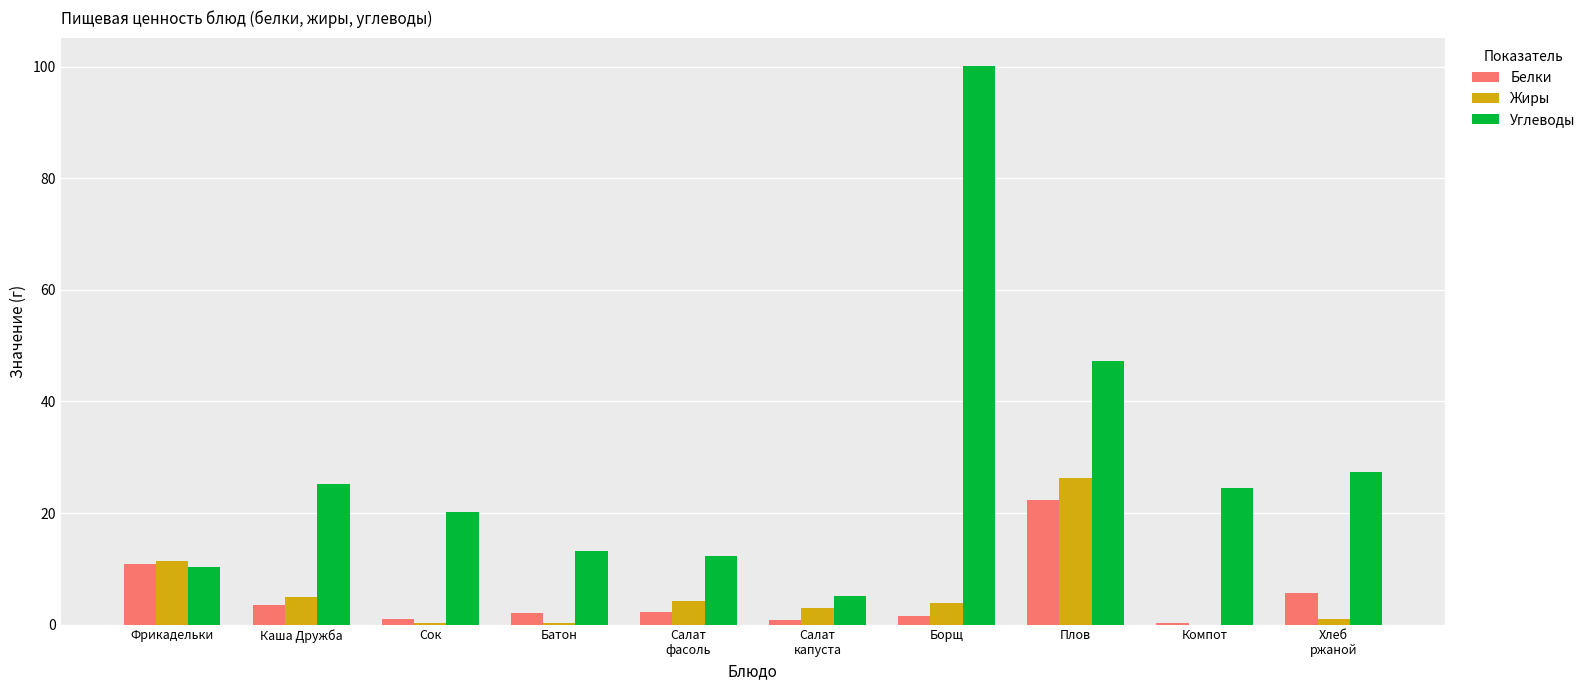

Does the chart contain stacked bars?

No